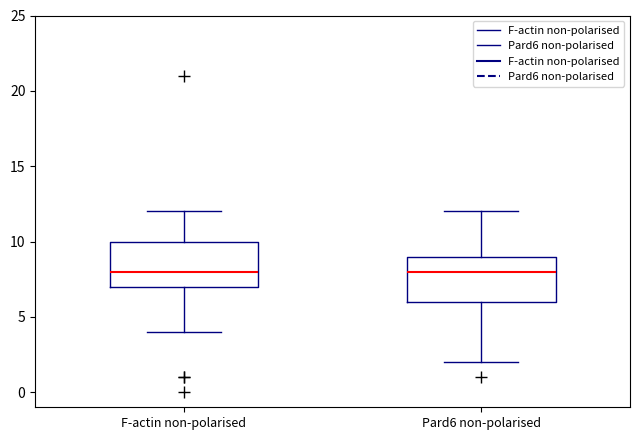

Reading left to right, read every box against the y-axis: the position of its median line, the range the box covers, and the ends of its whiskers. The values are not printed on the chart, so give them approximately, as read against the axis.

F-actin non-polarised: median 8, box 7 to 10, whiskers 4 to 12
Pard6 non-polarised: median 8, box 6 to 9, whiskers 2 to 12